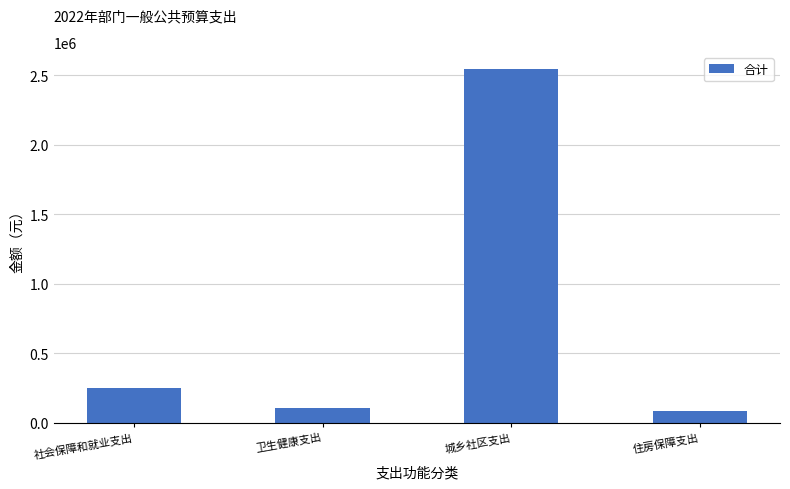

How many data points are less than 246800?

2